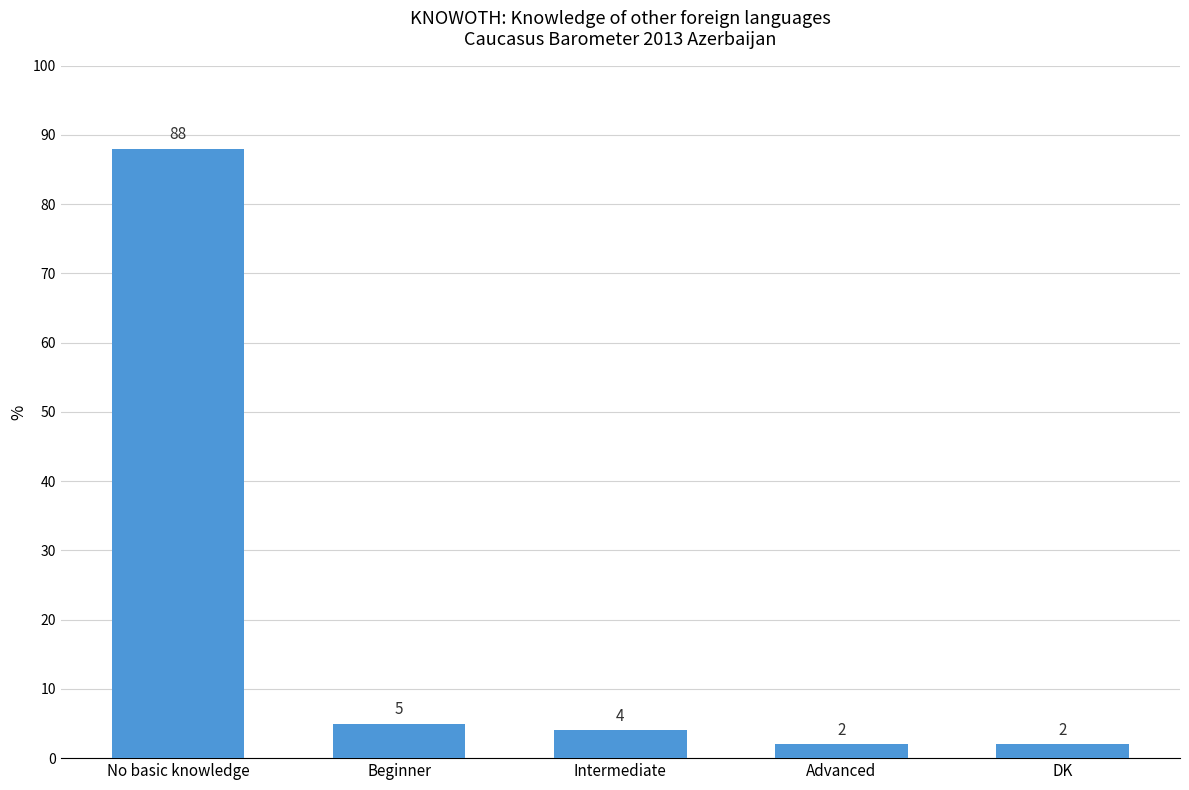

Where is the data nearest to the value 45?

Beginner